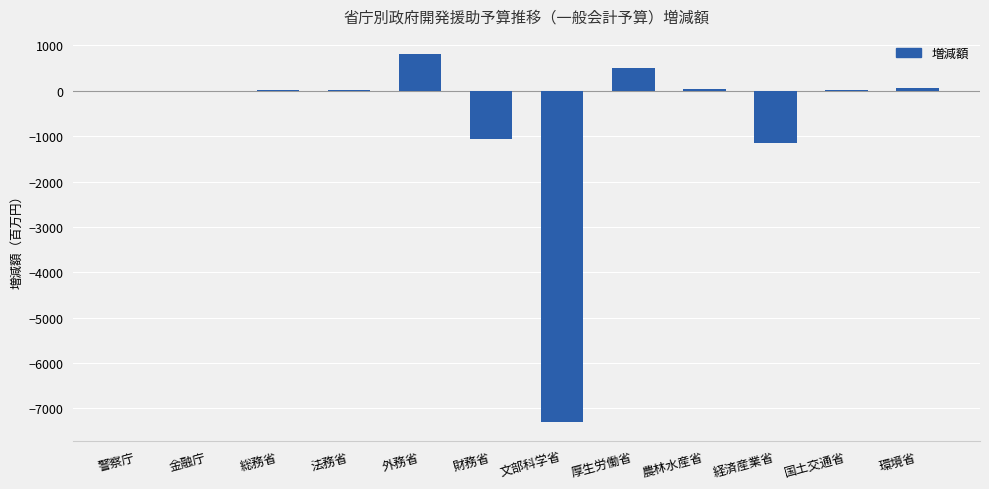

Approximately how many times larger is the value at 外務省 compared to 厚生労働省?

1.6